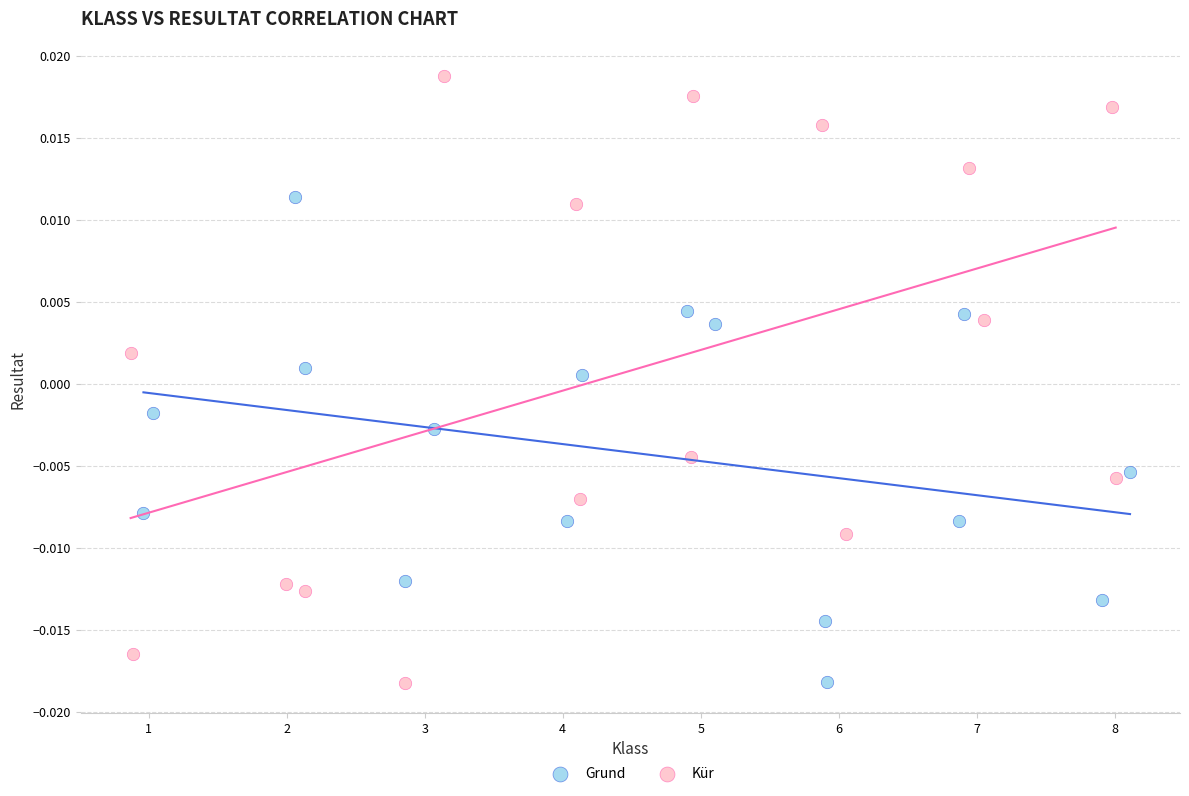

Which series has the largest Y range (max minus min)?

Kür